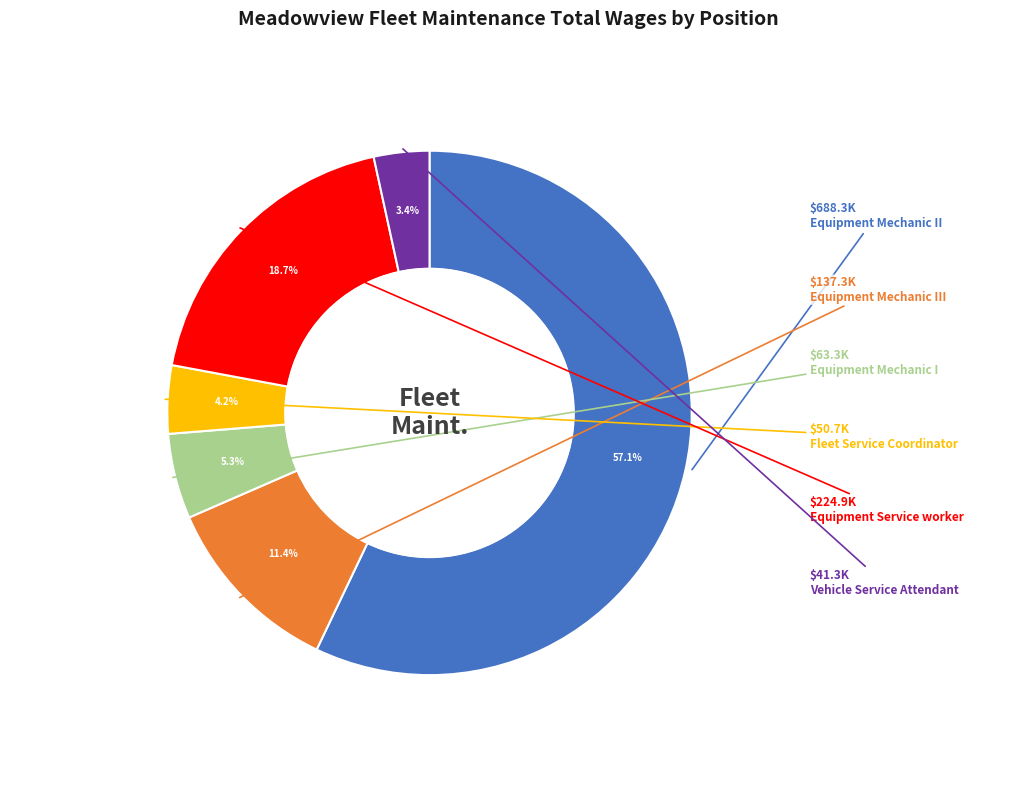

Is there any slice that represents more than half of the pie?

Yes